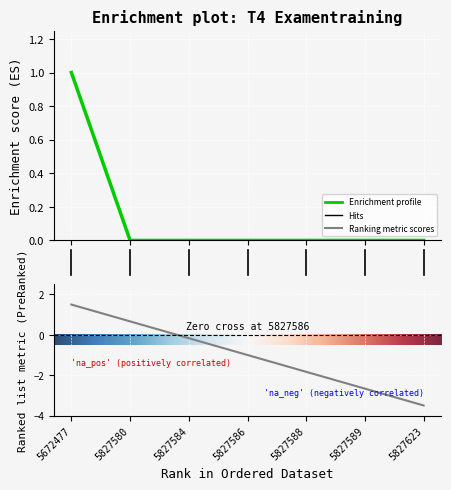

Reading left to right, extract all data points from this chart.

1.0	0.0	0.0	0.0	0.0	0.0	0.0